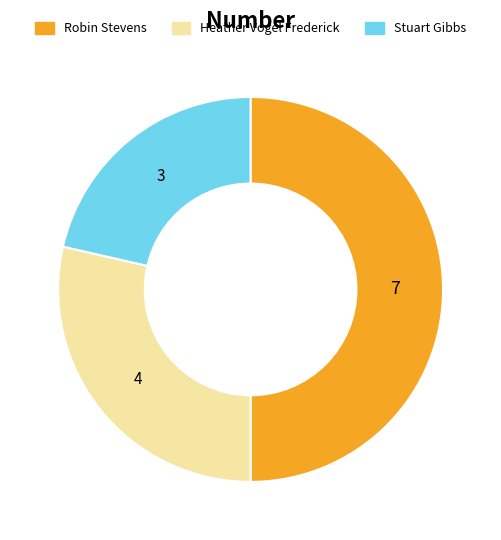

How many slices are in this pie chart?

3